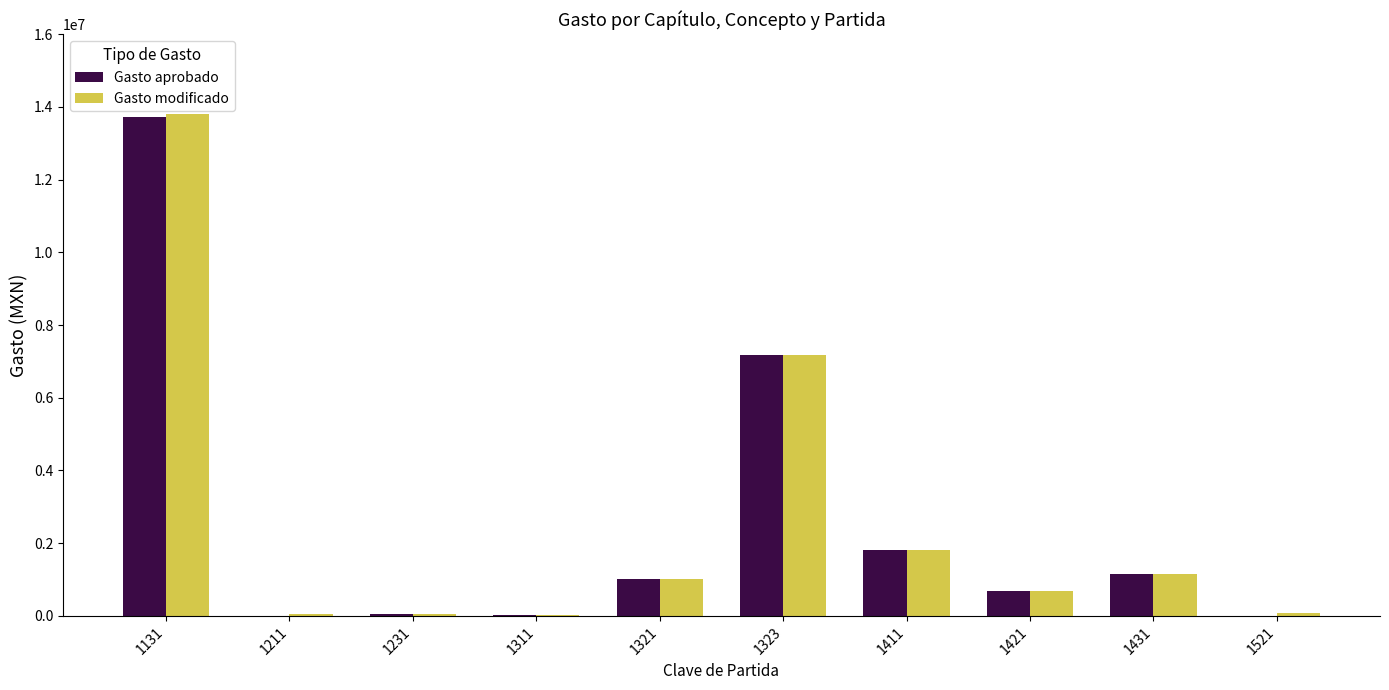

What is the approximate value of Gasto modificado at 1321?

1010006.2